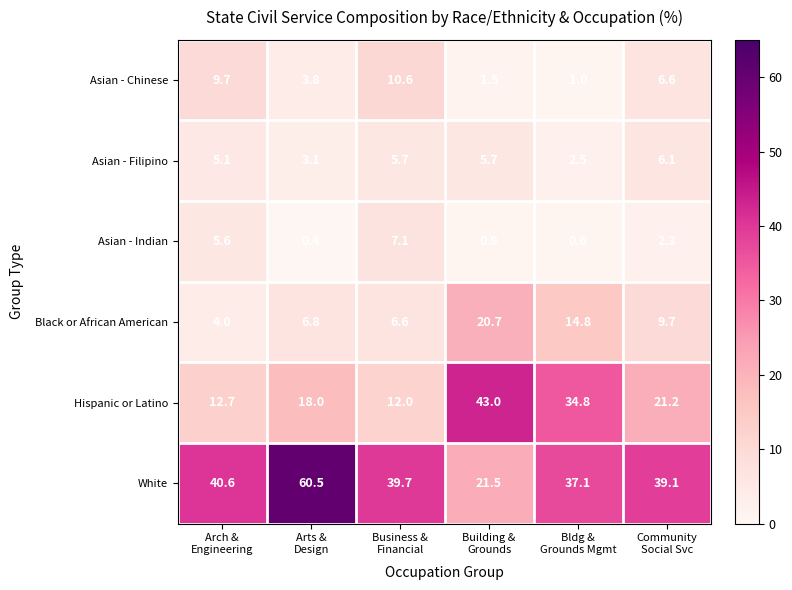

What is the greatest value displayed?

60.5